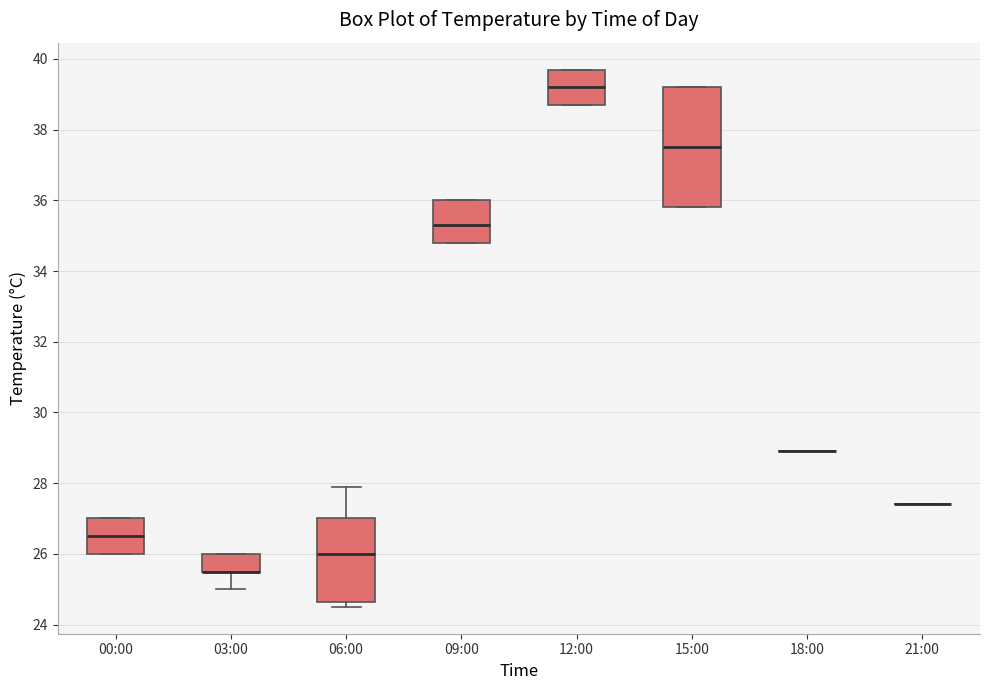

Reading left to right, transcribe this box plot: for each box, give where its median line is, the range the box spans, and where its two whiskers end, as read against the y-axis. The values are not printed on the chart, so give them approximately, as read against the axis.

00:00: median 26.6, box 26.0 to 27.0, whiskers 26.0 to 27.0
03:00: median 25.6 (drawn on the box's lower edge), box 25.6 to 26.0, whiskers 25.0 to 26.0
06:00: median 26.0, box 24.6 to 27.0, whiskers 24.6 (just below the box's lower edge) to 28.0
09:00: median 35.4, box 34.8 to 36.0, whiskers 34.8 to 36.0
12:00: median 39.2, box 38.8 to 39.8, whiskers 38.8 to 39.8
15:00: median 37.6, box 35.8 to 39.2, whiskers 35.8 to 39.2
18:00: box collapsed to a line at 29.0, whiskers 29.0 to 29.0
21:00: box collapsed to a line at 27.4, whiskers 27.4 to 27.4